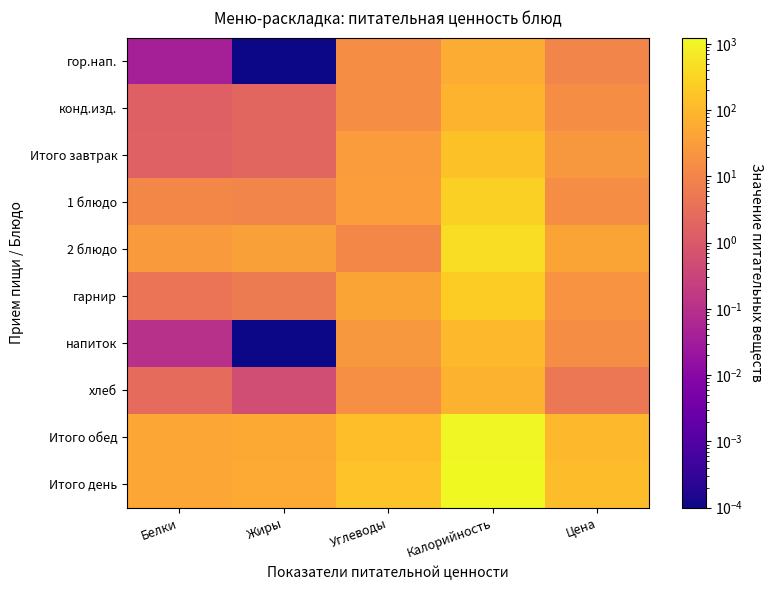

Between Белки and Углеводы, which is larger?

Углеводы